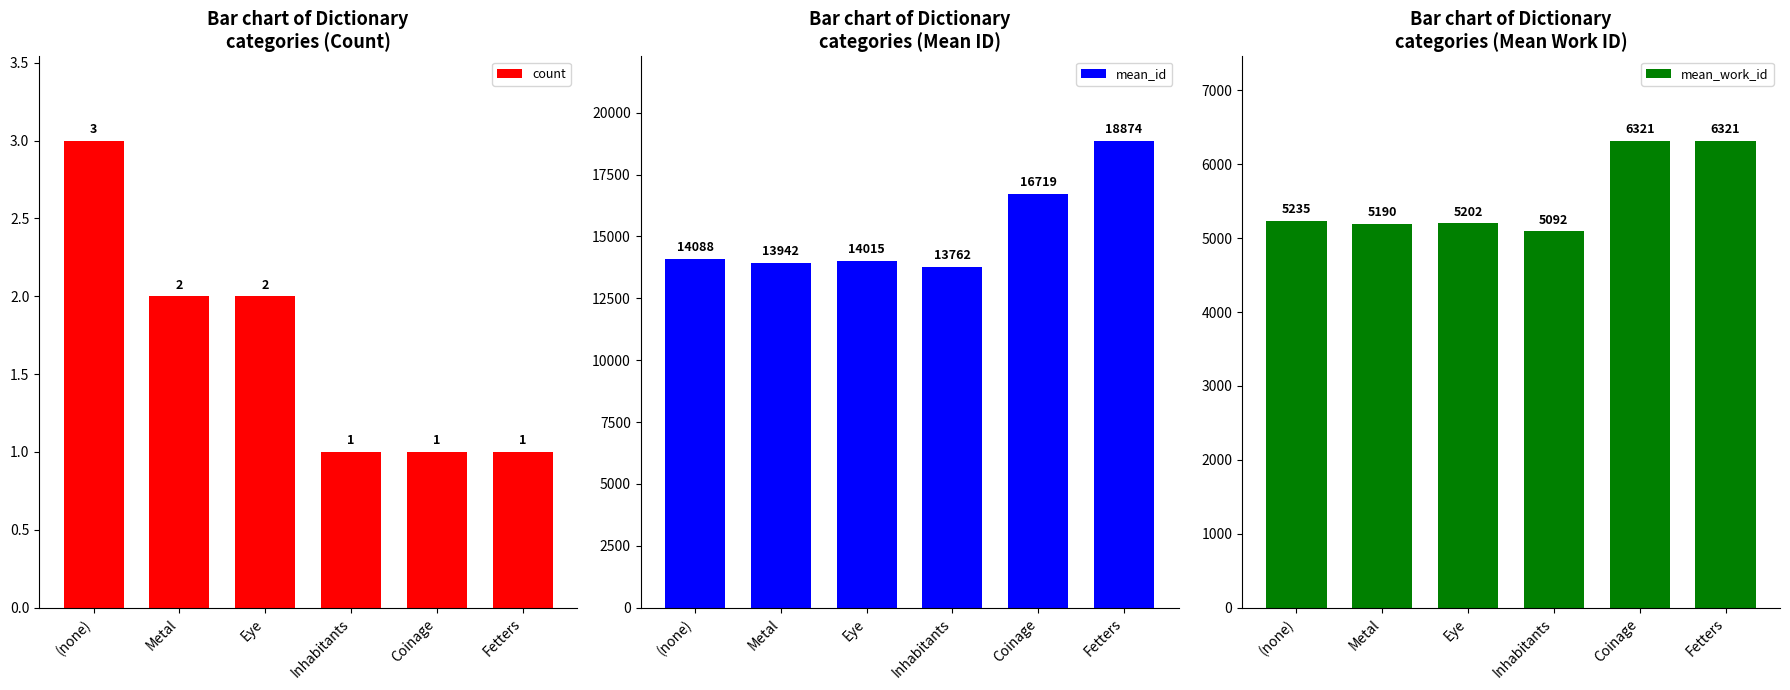

Read the count value at Metal.

2